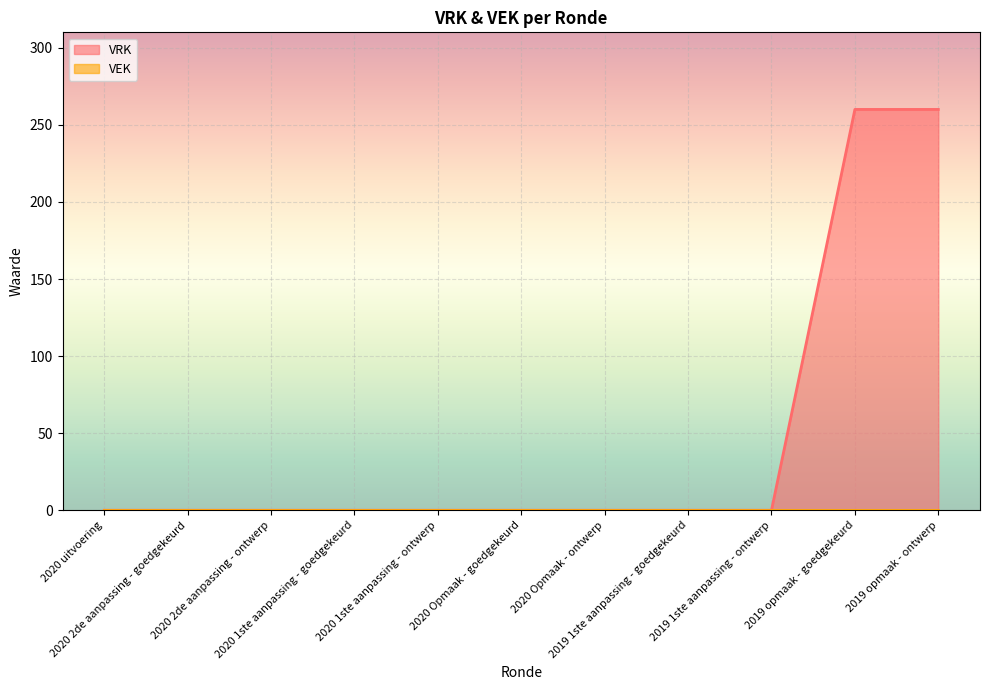

Reading right to left, extract all data points from this chart.

2019 opmaak - ontwerp=260	2019 opmaak - goedgekeurd=260	2019 1ste aanpassing - ontwerp=0	2019 1ste aanpassing - goedgekeurd=0	2020 Opmaak - ontwerp=0	2020 Opmaak - goedgekeurd=0	2020 1ste aanpassing - ontwerp=0	2020 1ste aanpassing - goedgekeurd=0	2020 2de aanpassing - ontwerp=0	2020 2de aanpassing - goedgekeurd=0	2020 uitvoering=0